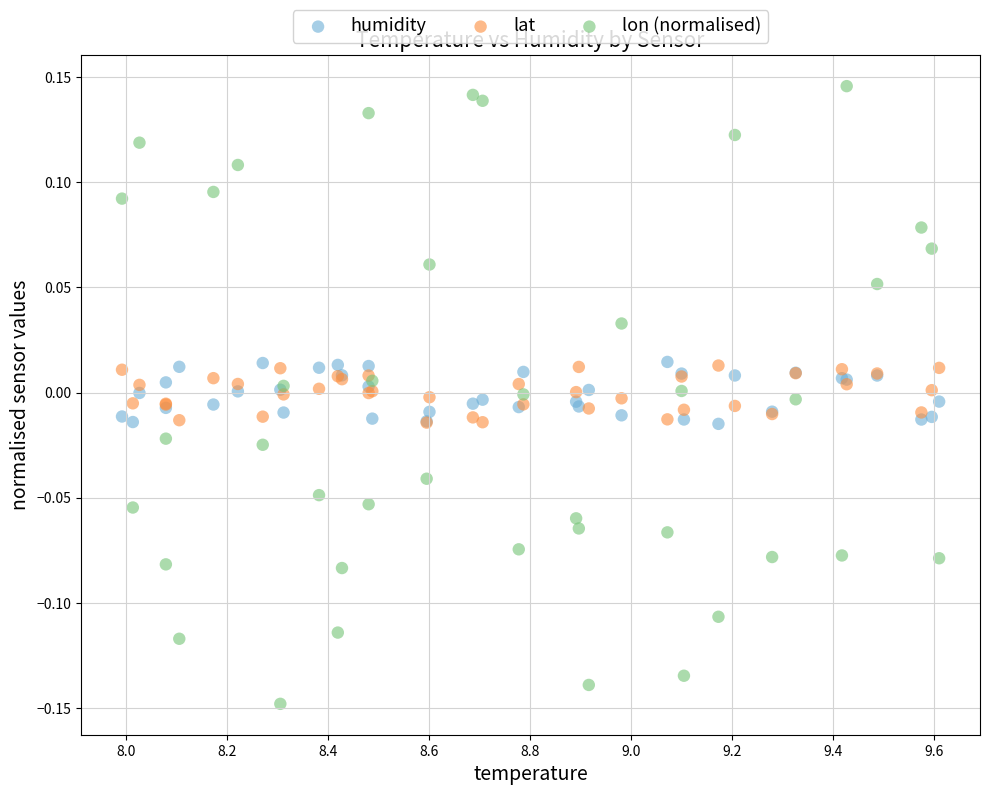

What are all the series names shown in the legend?

humidity, lat, lon (normalised)